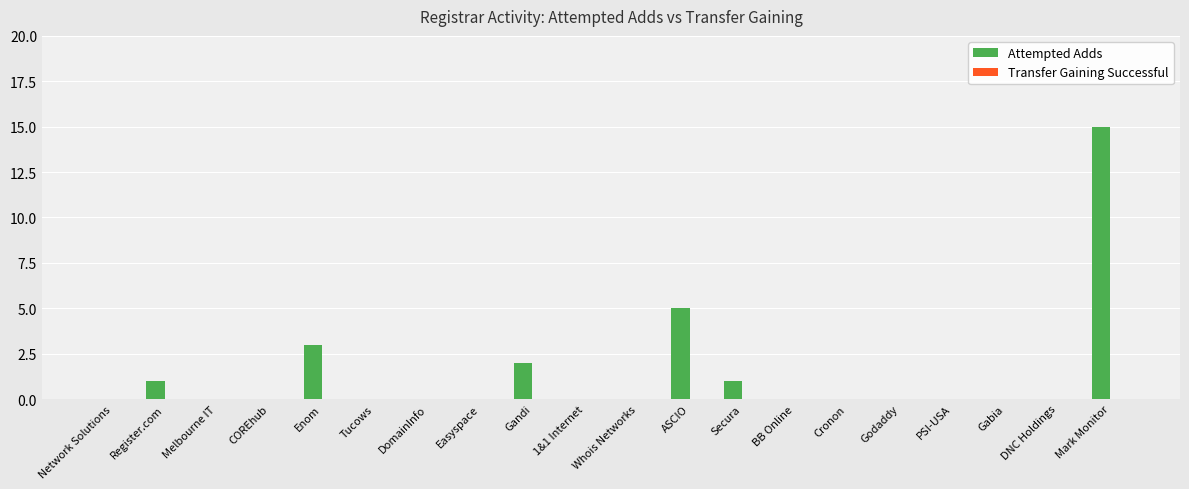

True or false: the data shows 2 at Enom.

False